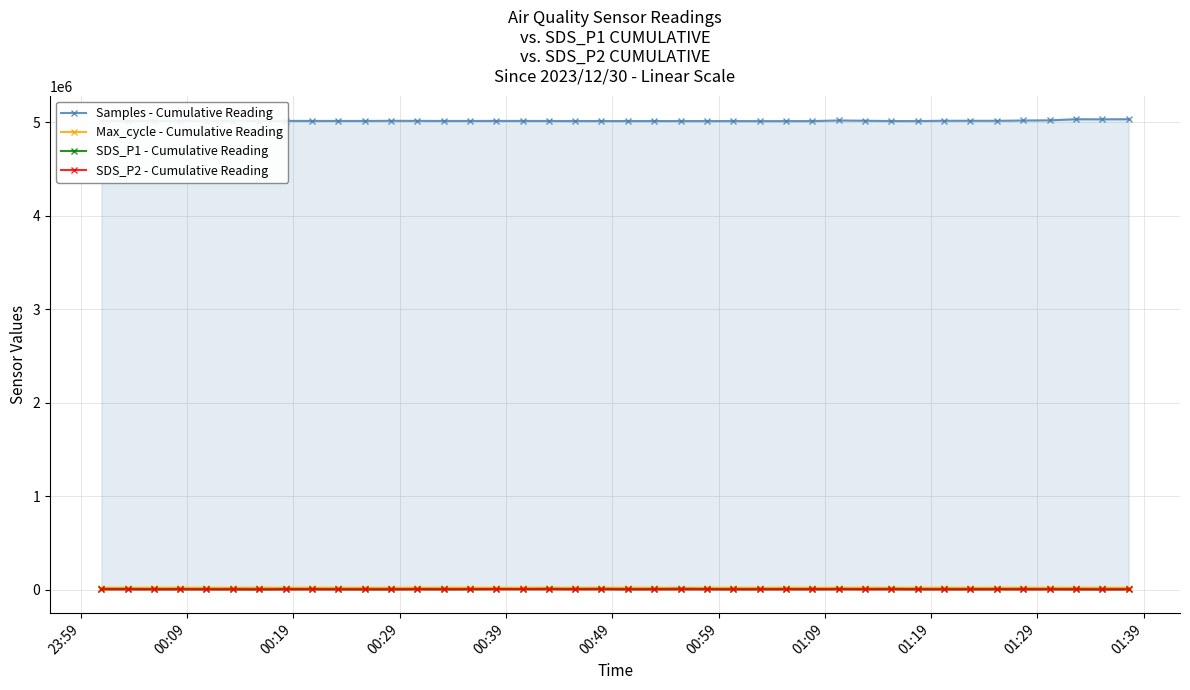

Which series has the largest total across all categories?

Samples - Cumulative Reading